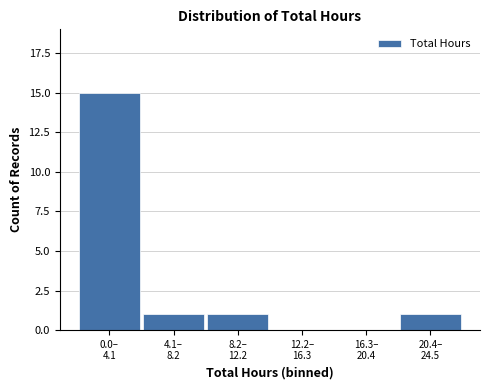

What is the greatest value displayed?

15